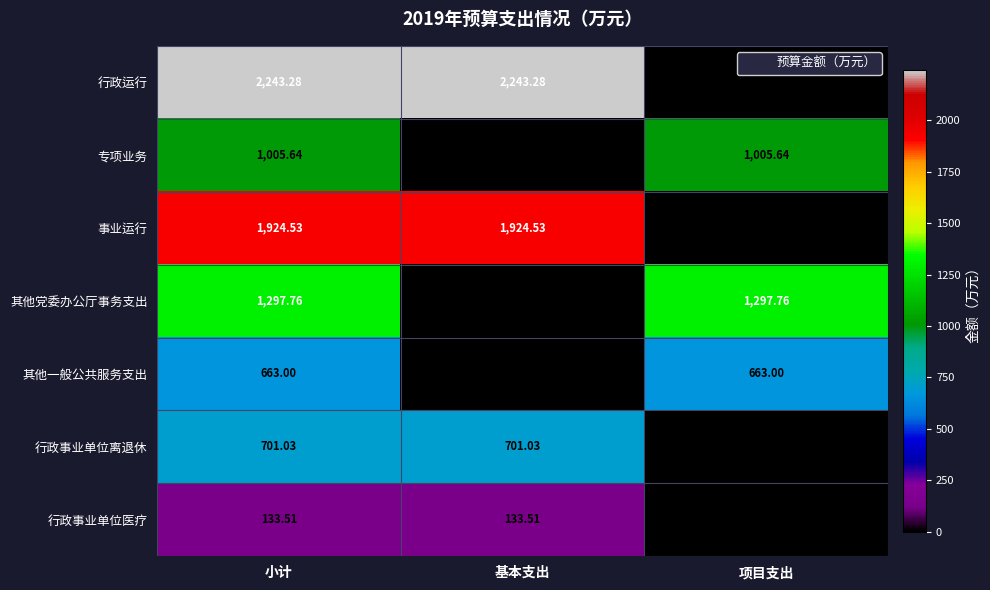

Is the value of 行政运行 at 项目支出 greater than the value of 其他党委办公厅事务支出 at 小计?

No